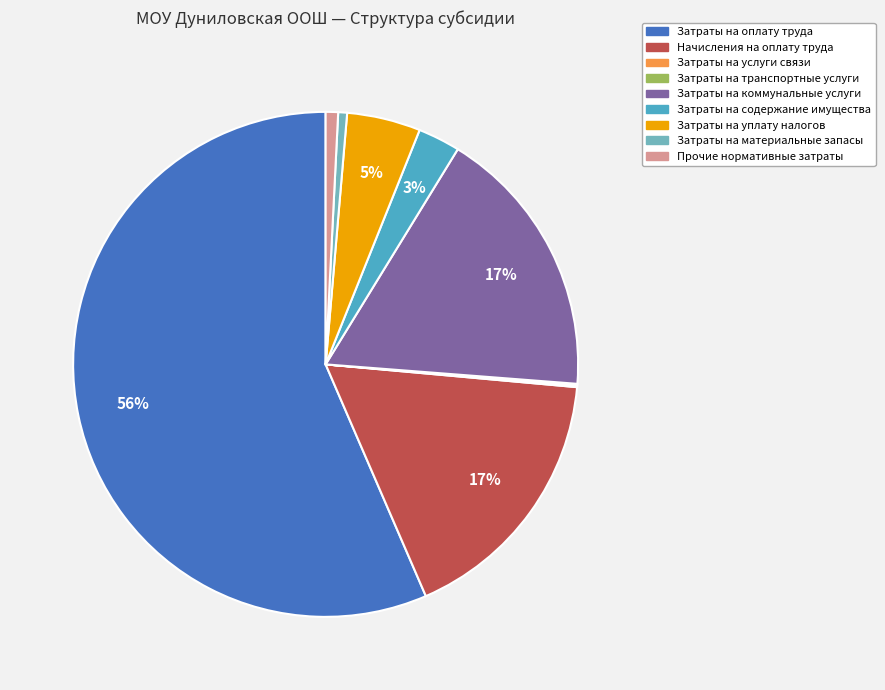

To the nearest percent, what portion does Затраты на уплату налогов represent?

5%